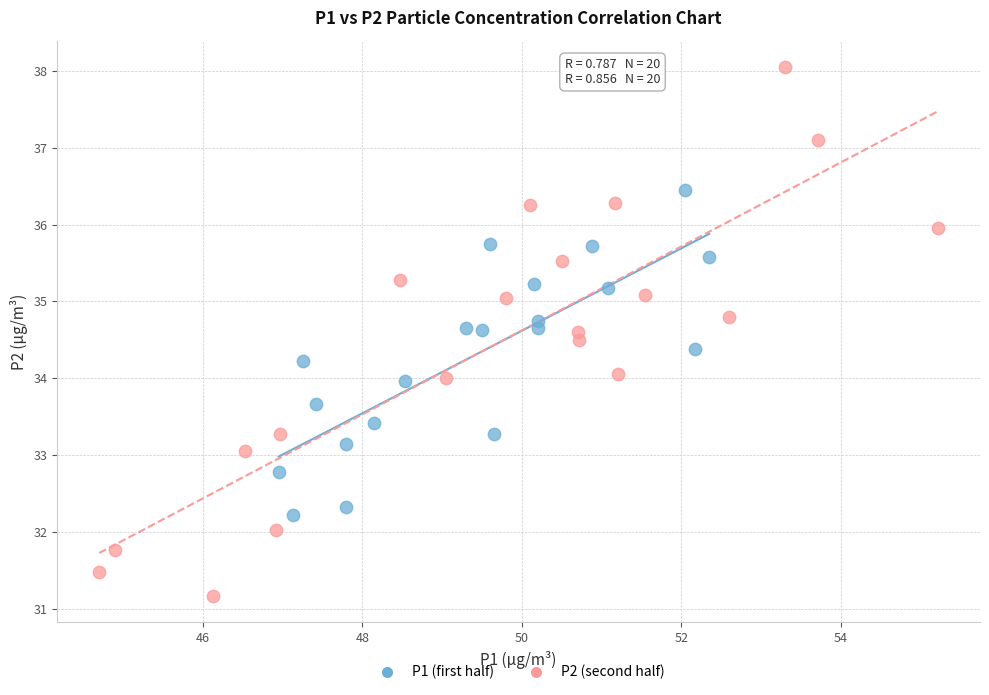

Which series has the widest spread of Y values?

P2 (second half)